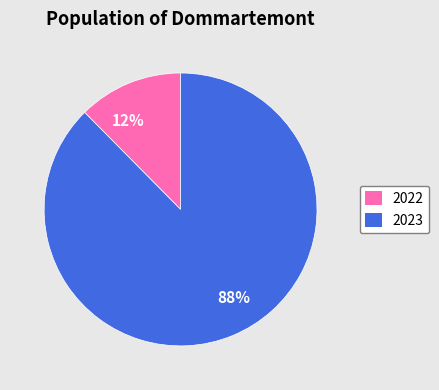

To the nearest percent, what is the average slice percentage?

50%